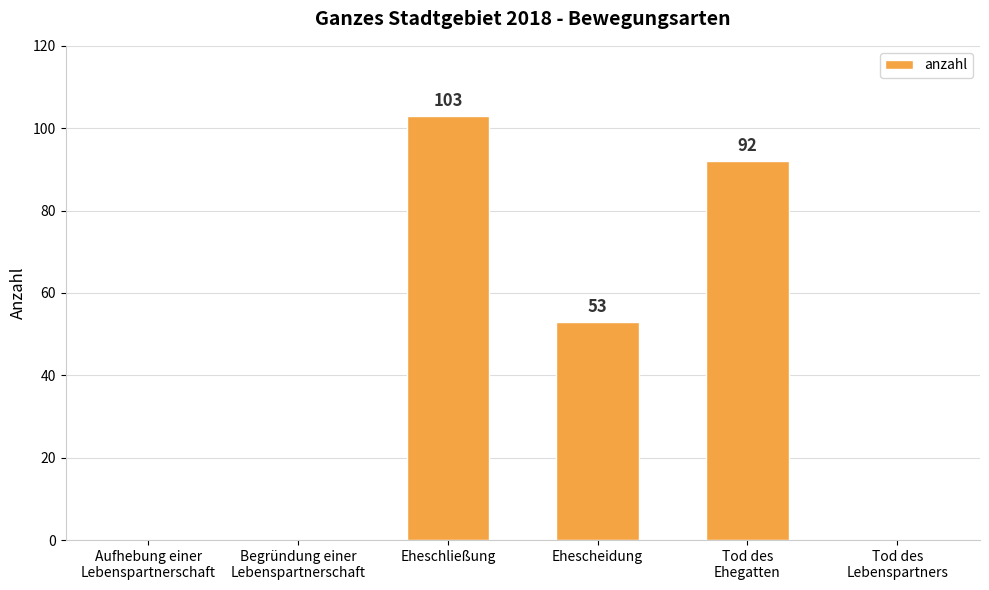

Is it true that the value at Begründung einer
Lebenspartnerschaft is 0?

True